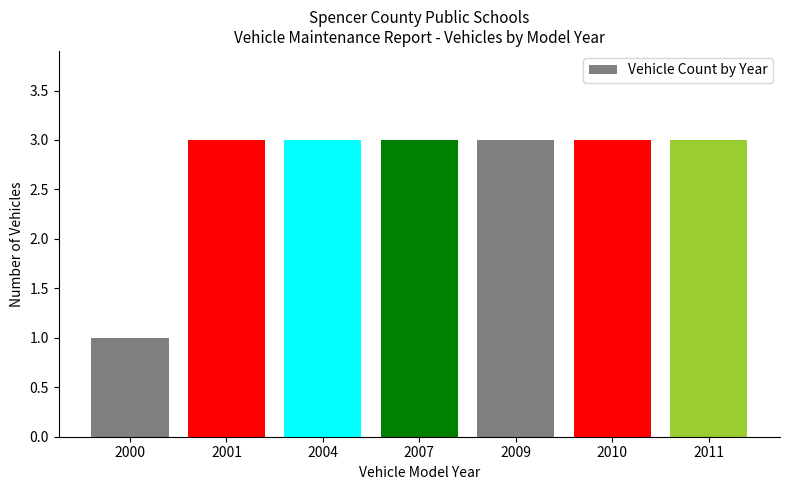

Read the value at 2000.

1